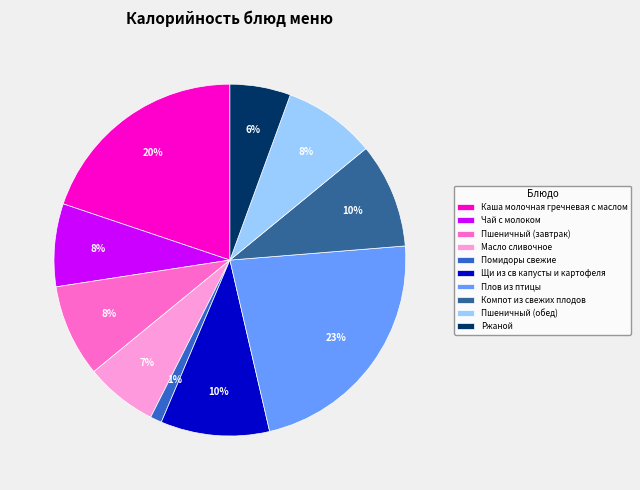

How many slices are in this pie chart?

10